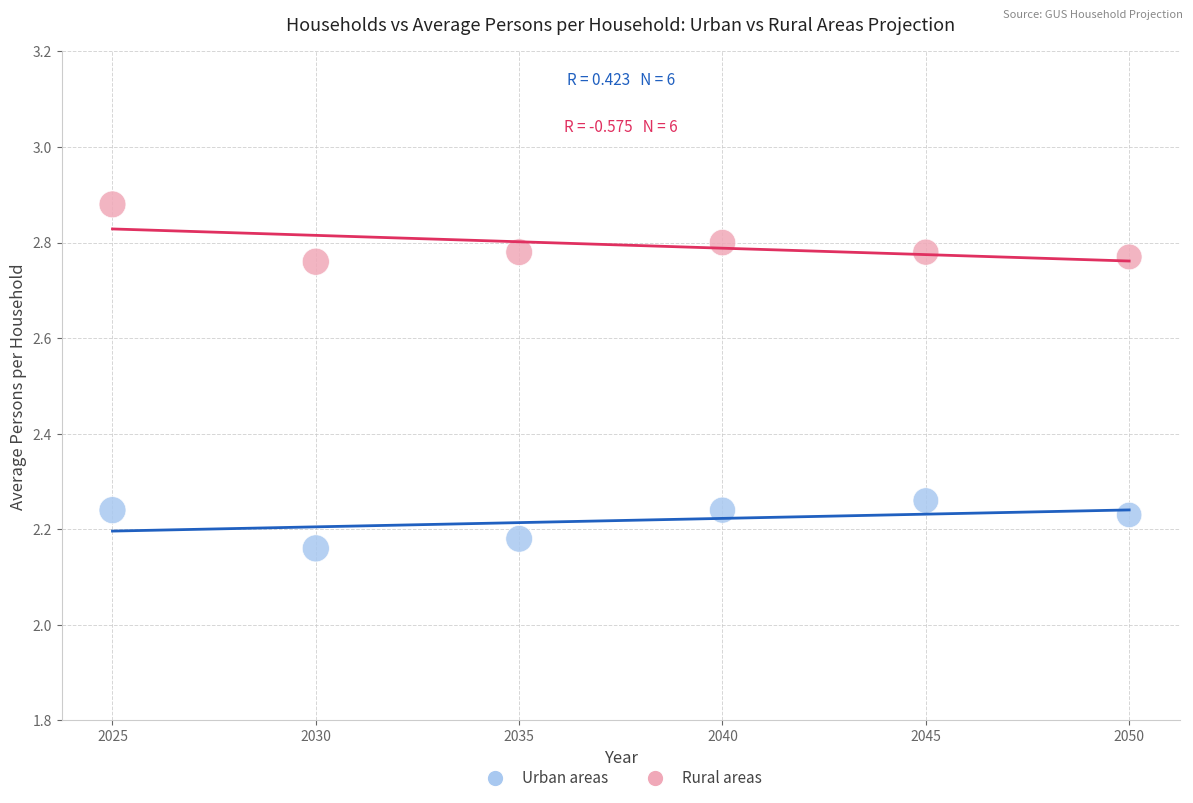

Which series contains the highest Y value?

Rural areas